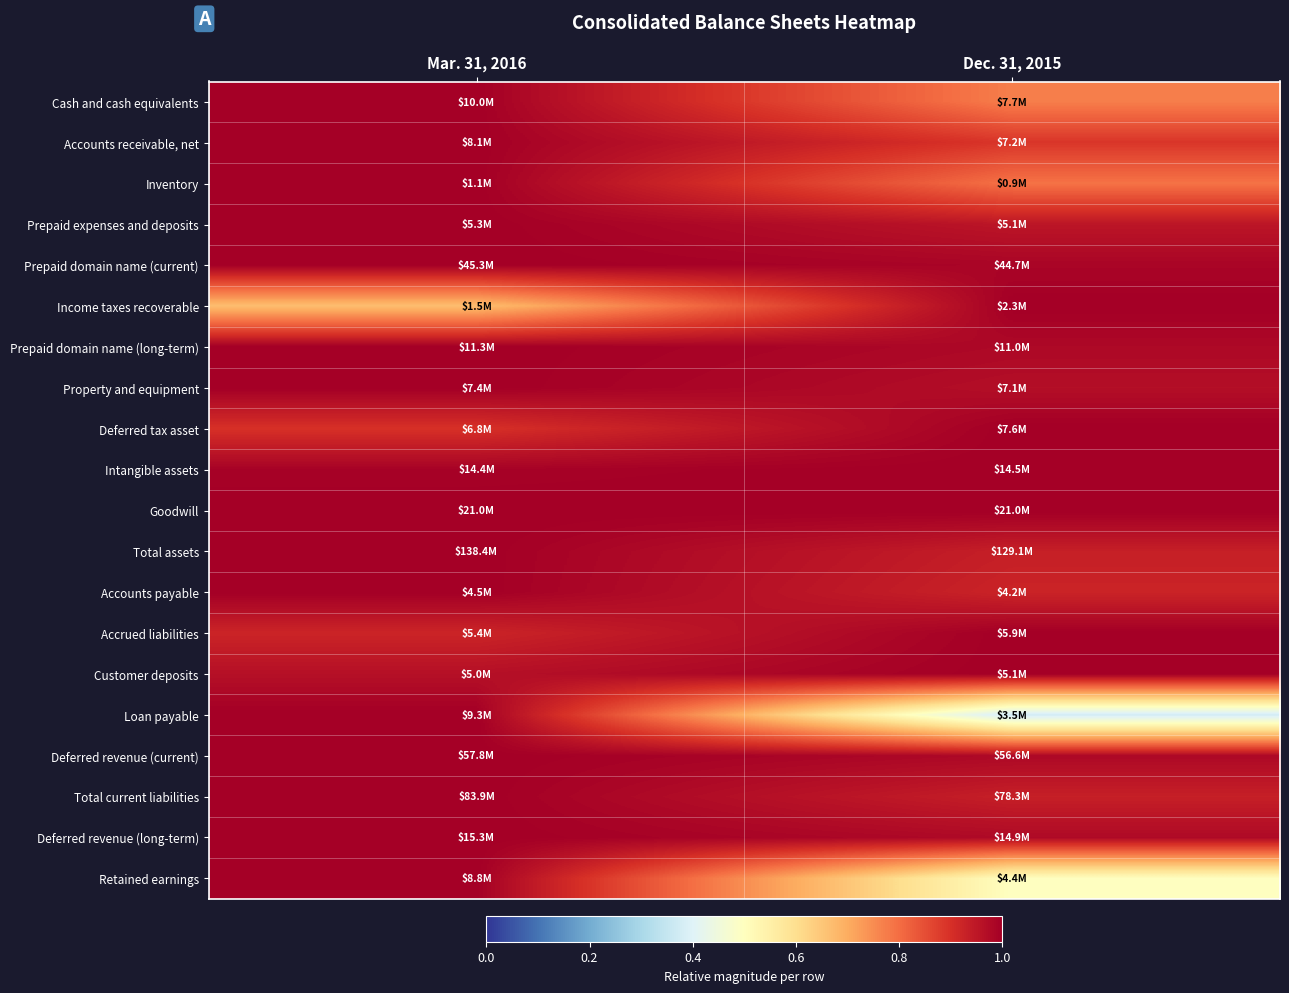

Reading left to right, extract all data points from this chart.

Cash and cash equivalents: Mar. 31, 2016=1.0	Dec. 31, 2015=0.8
Accounts receivable, net: Mar. 31, 2016=1.0	Dec. 31, 2015=0.9
Inventory: Mar. 31, 2016=1.0	Dec. 31, 2015=0.8
Prepaid expenses and deposits: Mar. 31, 2016=1.0	Dec. 31, 2015=1.0
Prepaid domain name (current): Mar. 31, 2016=1.0	Dec. 31, 2015=1.0
Income taxes recoverable: Mar. 31, 2016=0.7	Dec. 31, 2015=1.0
Prepaid domain name (long-term): Mar. 31, 2016=1.0	Dec. 31, 2015=1.0
Property and equipment: Mar. 31, 2016=1.0	Dec. 31, 2015=1.0
Deferred tax asset: Mar. 31, 2016=0.9	Dec. 31, 2015=1.0
Intangible assets: Mar. 31, 2016=1.0	Dec. 31, 2015=1.0
Goodwill: Mar. 31, 2016=1.0	Dec. 31, 2015=1.0
Total assets: Mar. 31, 2016=1.0	Dec. 31, 2015=0.9
Accounts payable: Mar. 31, 2016=1.0	Dec. 31, 2015=0.9
Accrued liabilities: Mar. 31, 2016=0.9	Dec. 31, 2015=1.0
Customer deposits: Mar. 31, 2016=1.0	Dec. 31, 2015=1.0
Loan payable: Mar. 31, 2016=1.0	Dec. 31, 2015=0.4
Deferred revenue (current): Mar. 31, 2016=1.0	Dec. 31, 2015=1.0
Total current liabilities: Mar. 31, 2016=1.0	Dec. 31, 2015=0.9
Deferred revenue (long-term): Mar. 31, 2016=1.0	Dec. 31, 2015=1.0
Retained earnings: Mar. 31, 2016=1.0	Dec. 31, 2015=0.5